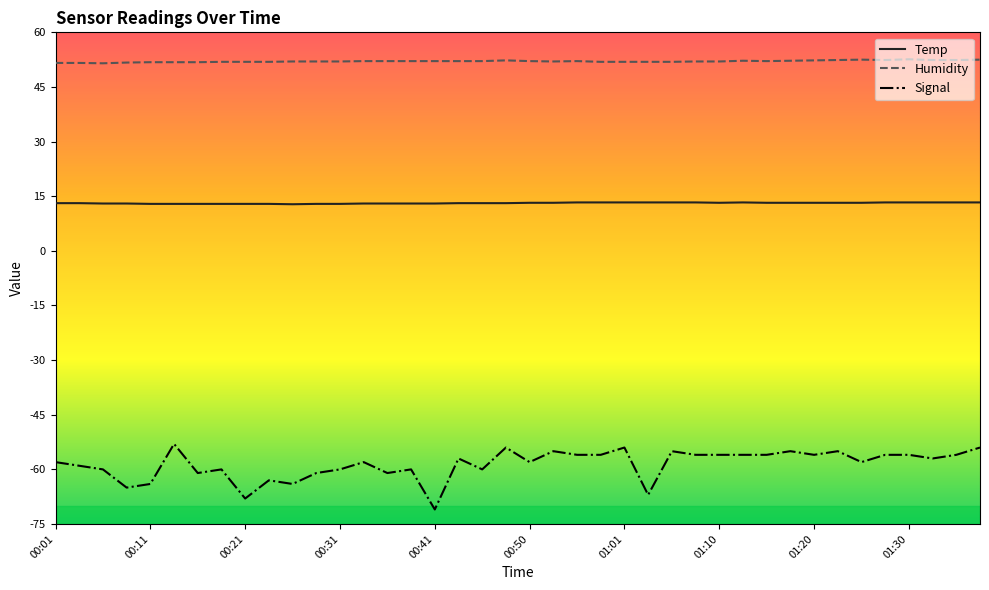

Rank the series by their maximum value, from highest to lowest.

Humidity, Temp, Signal